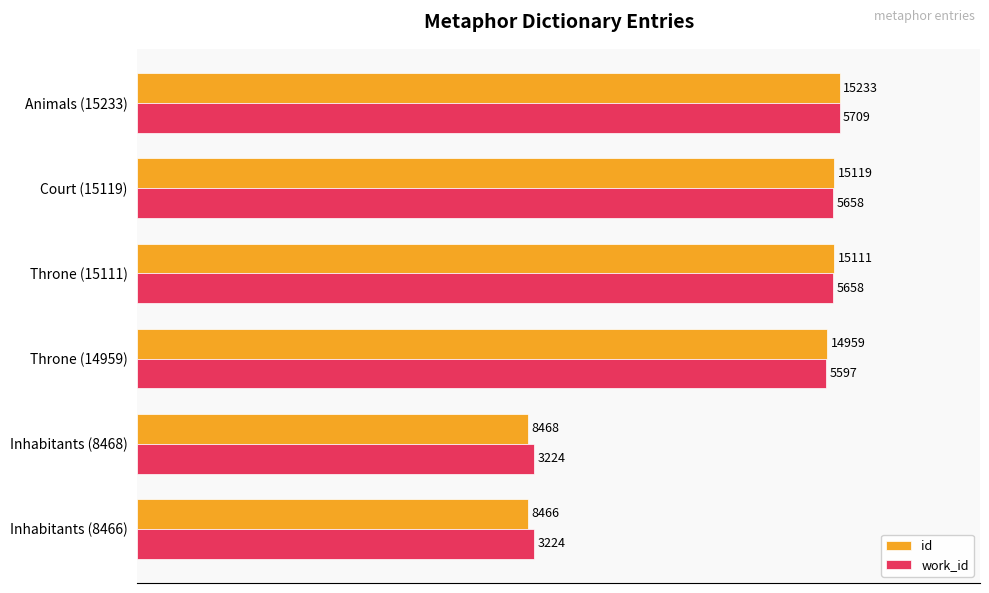

What are all the series names shown in the legend?

id, work_id